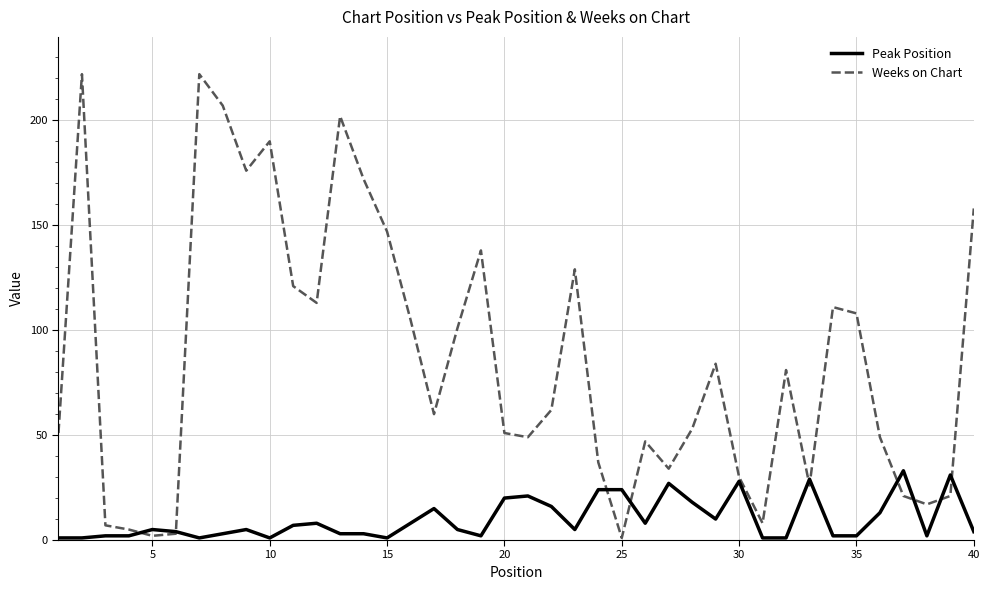

What is the minimum value for Peak Position?

1